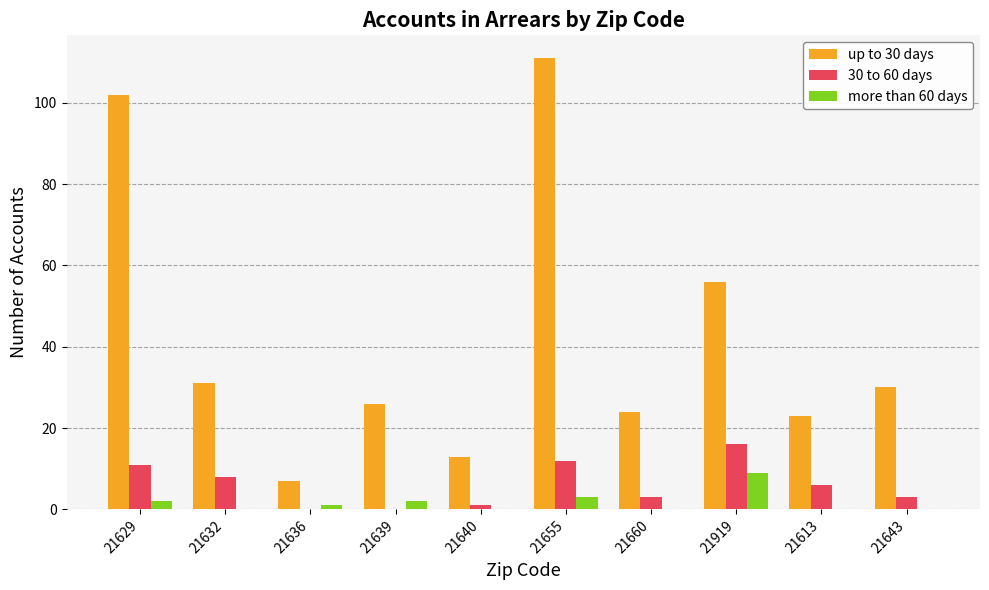

Which series has the largest total across all categories?

up to 30 days